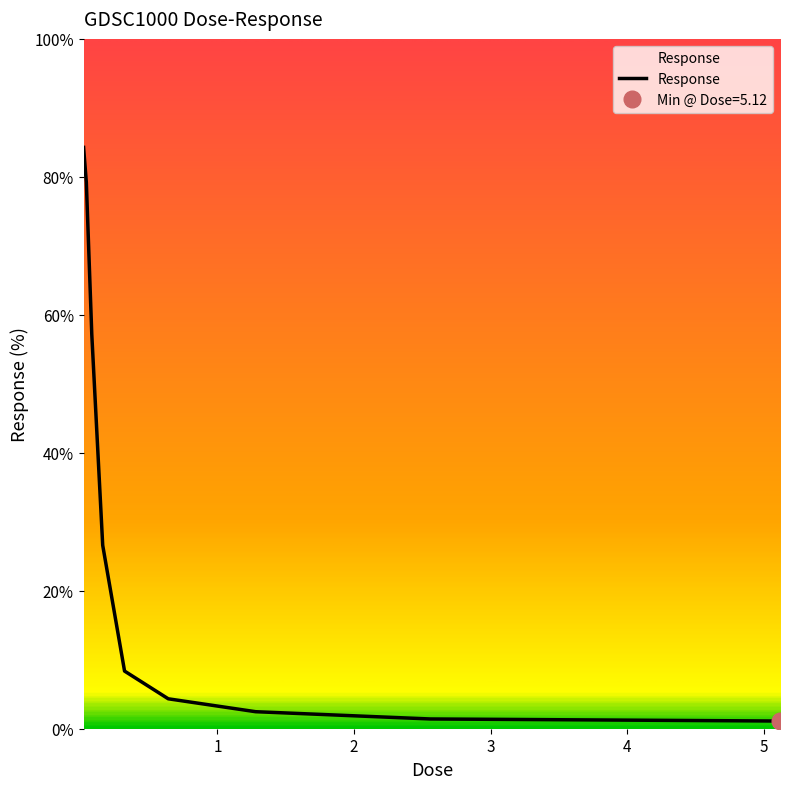

Rank the categories by value from lowest to highest.

5.12, 2.56, 1.28, 0.64, 0.32, 0.16, 0.08, 0.04, 0.02